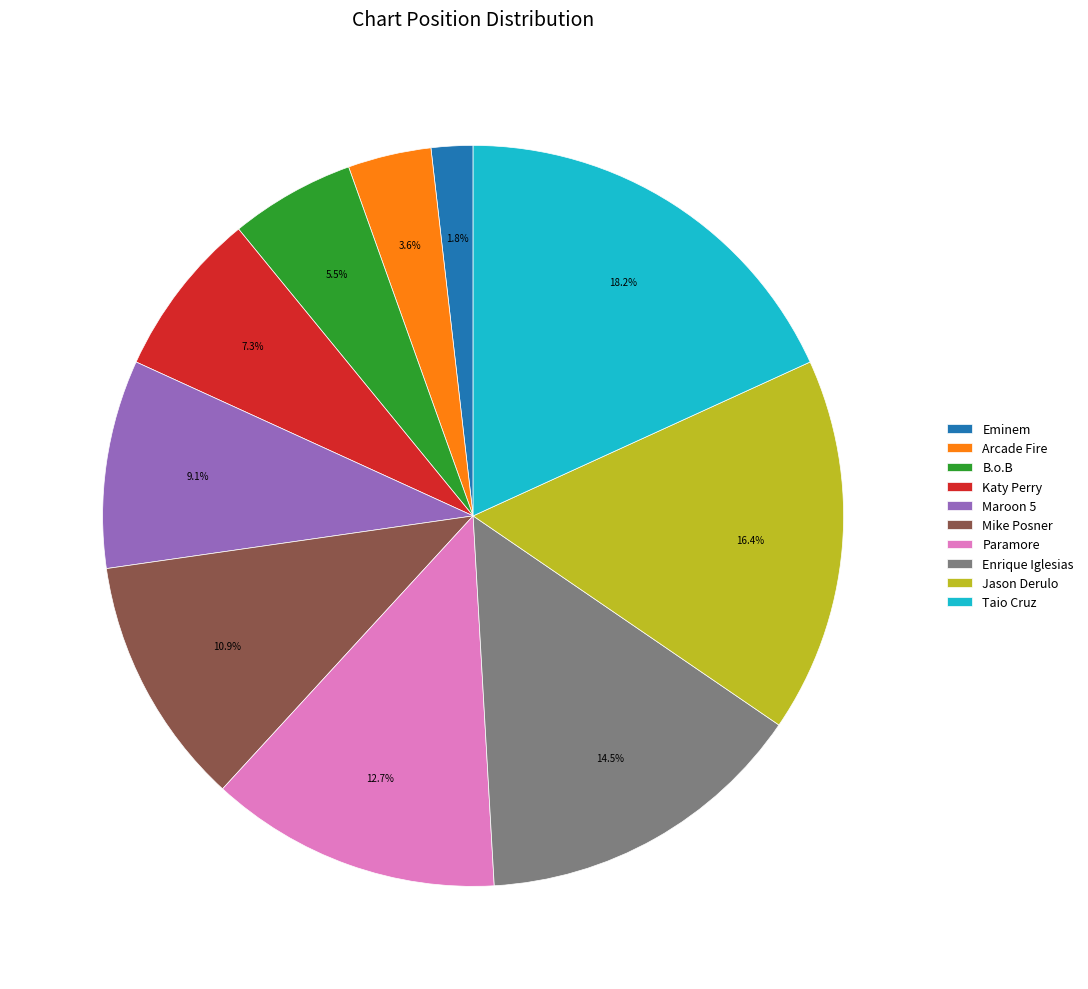

What is the ratio of the value at Enrique Iglesias to the value at Katy Perry?

2.0